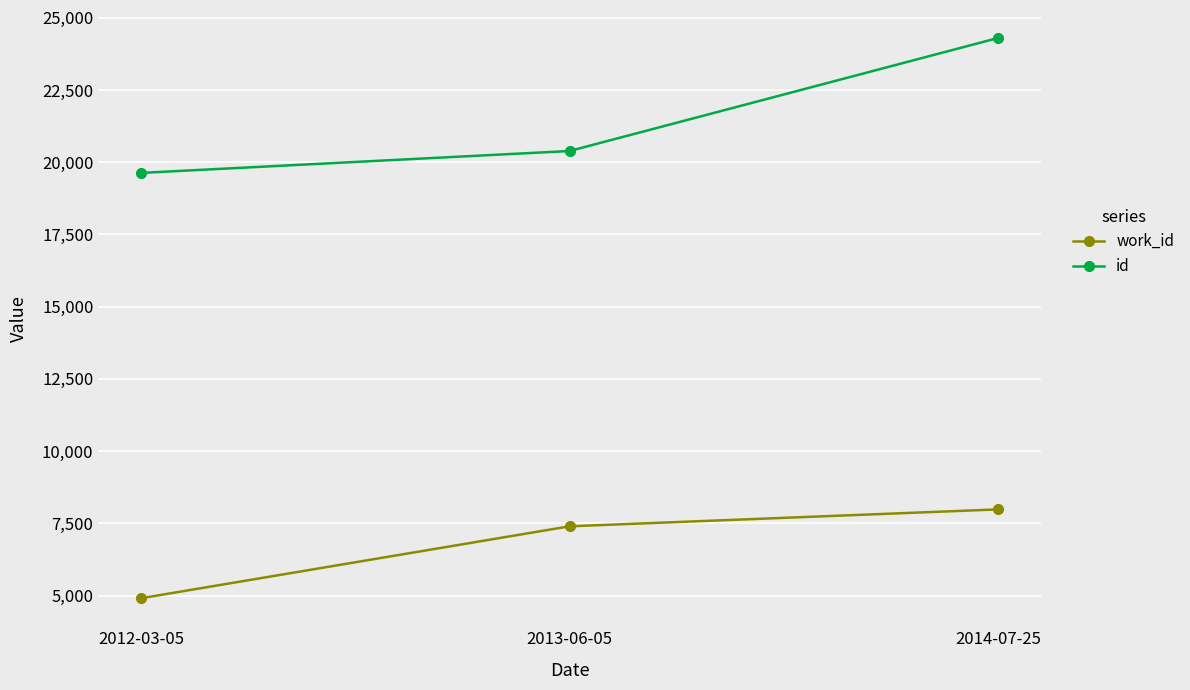

What is the label of the 3rd point from the left?

2014-07-25